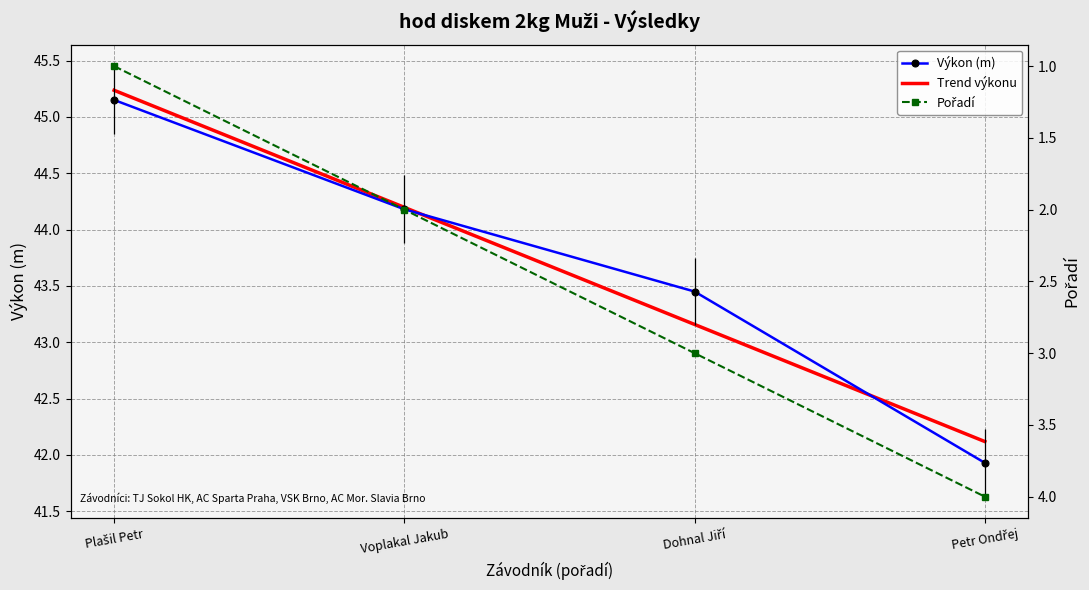

Where is Výkon nearest to the value 43?

Dohnal Jiří